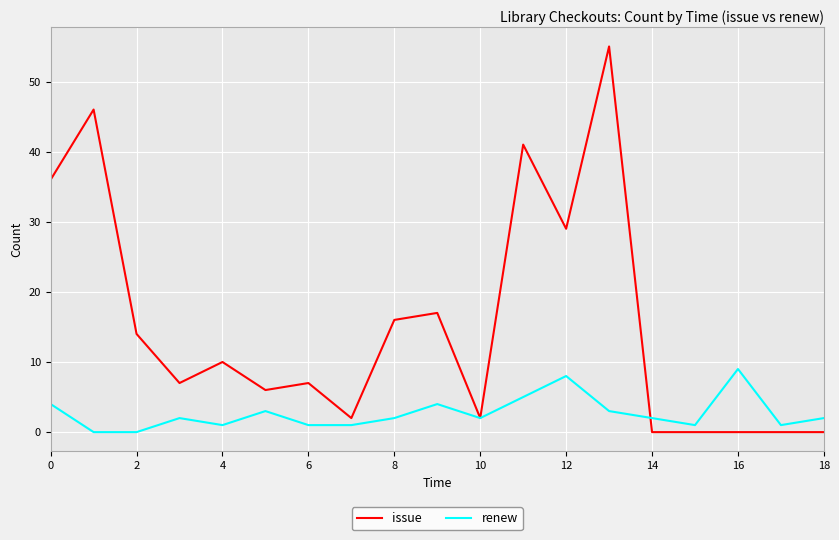

True or false: renew and issue cross at least once.

True